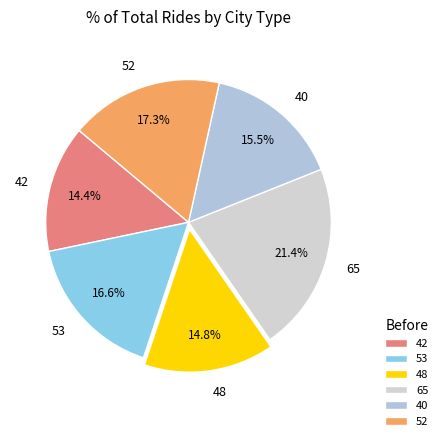

The 53 slice represents 28% of the pie. True or false?

False